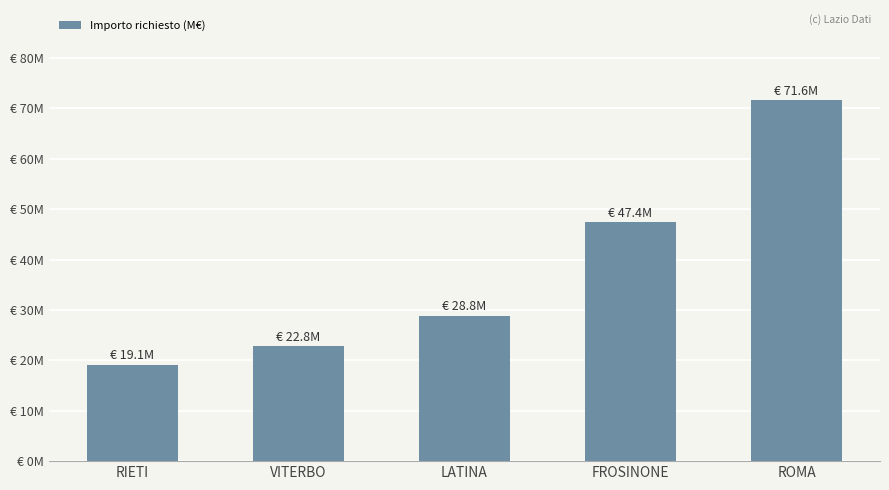

Which label corresponds to the largest value in the chart?

ROMA